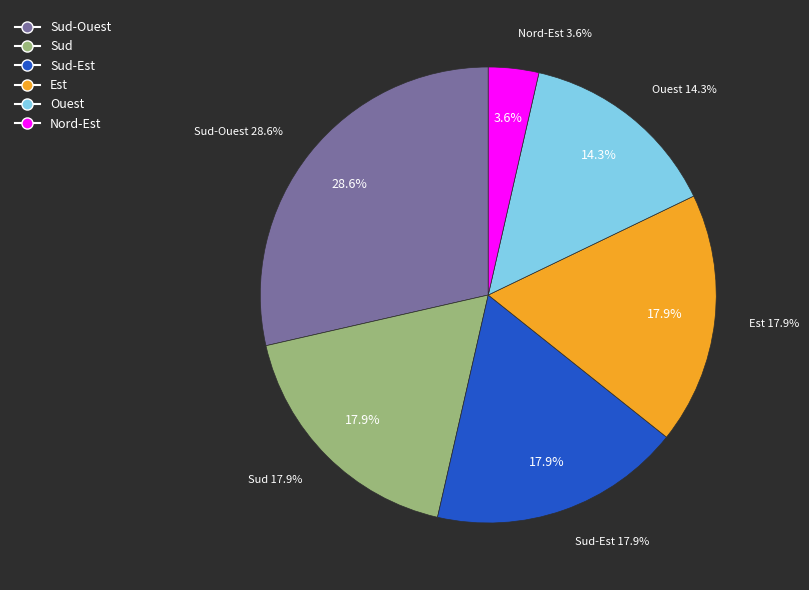

Is it true that Nord-Est is 10% of the pie?

False